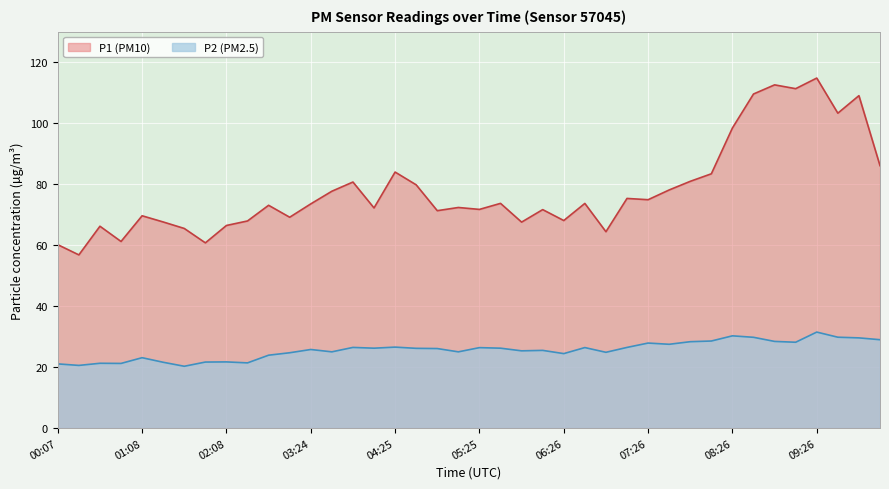

Where is P2 (PM2.5) nearest to the value 25?

03:40